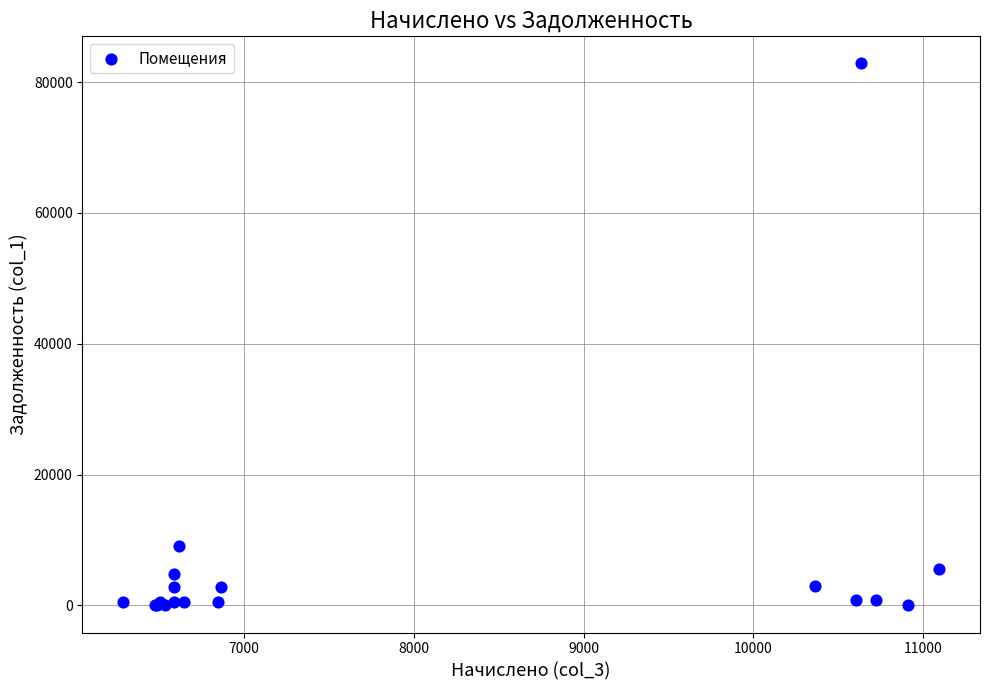

What Y value in the scatter plot is closest to 41418?

9092.0